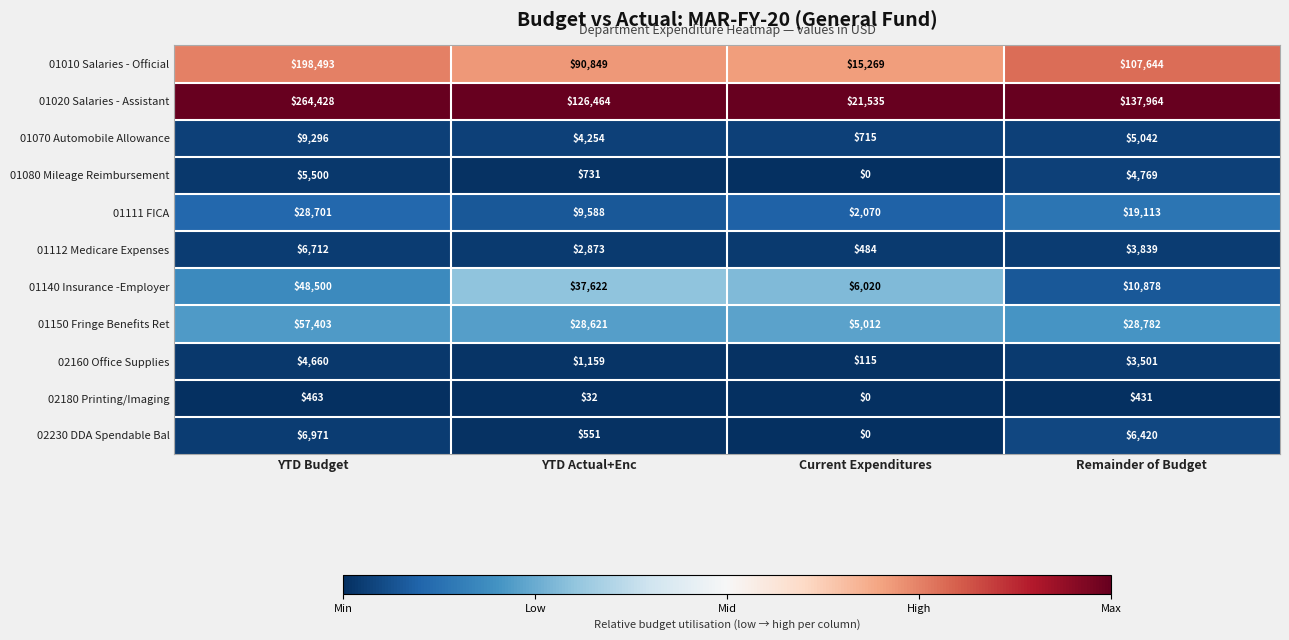

What value does the 01140 Insurance -Employer series have at Current Expenditures, to the nearest 100?

6000